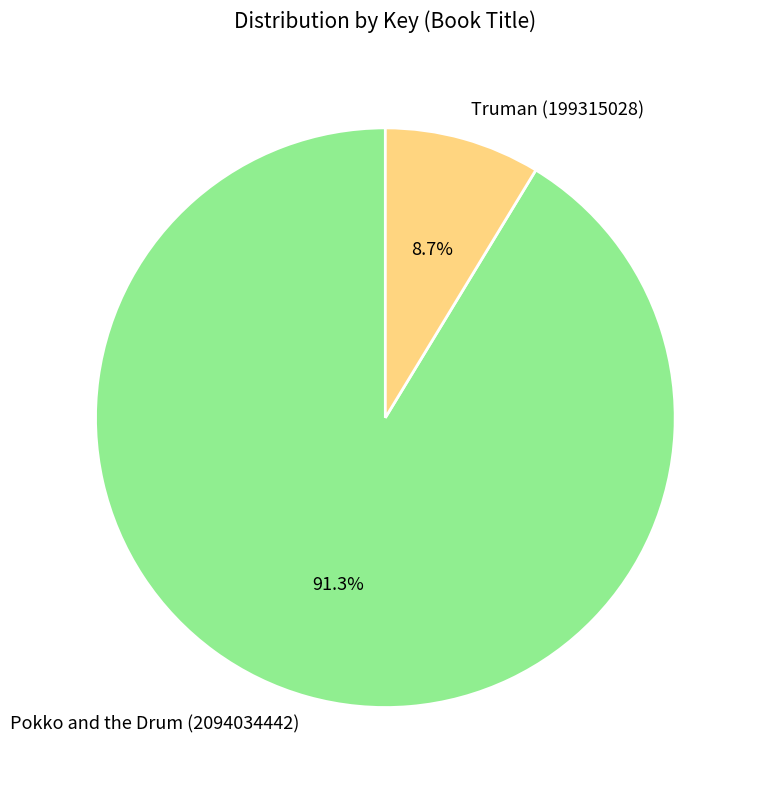

To the nearest percent, what percentage of the pie is Pokko and the Drum (2094034442)?

91%